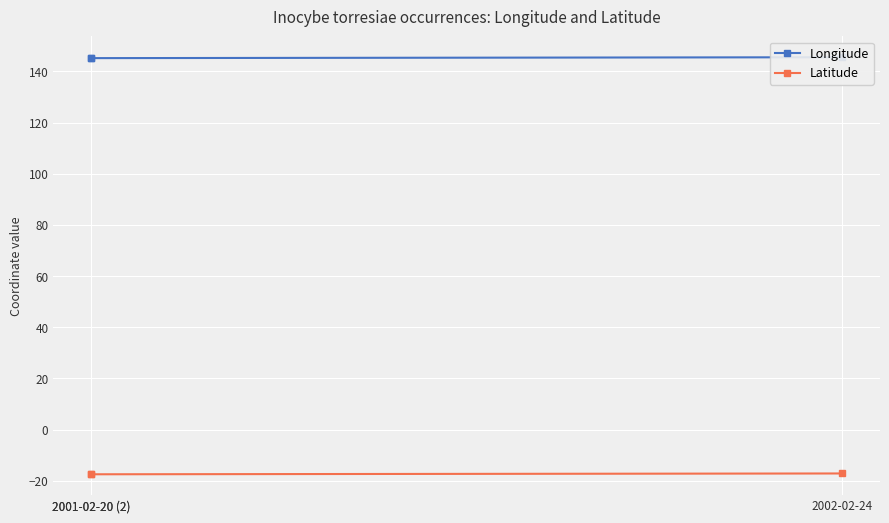

What is the difference between the highest and lowest values at 2001-02-20 (2)?

162.6